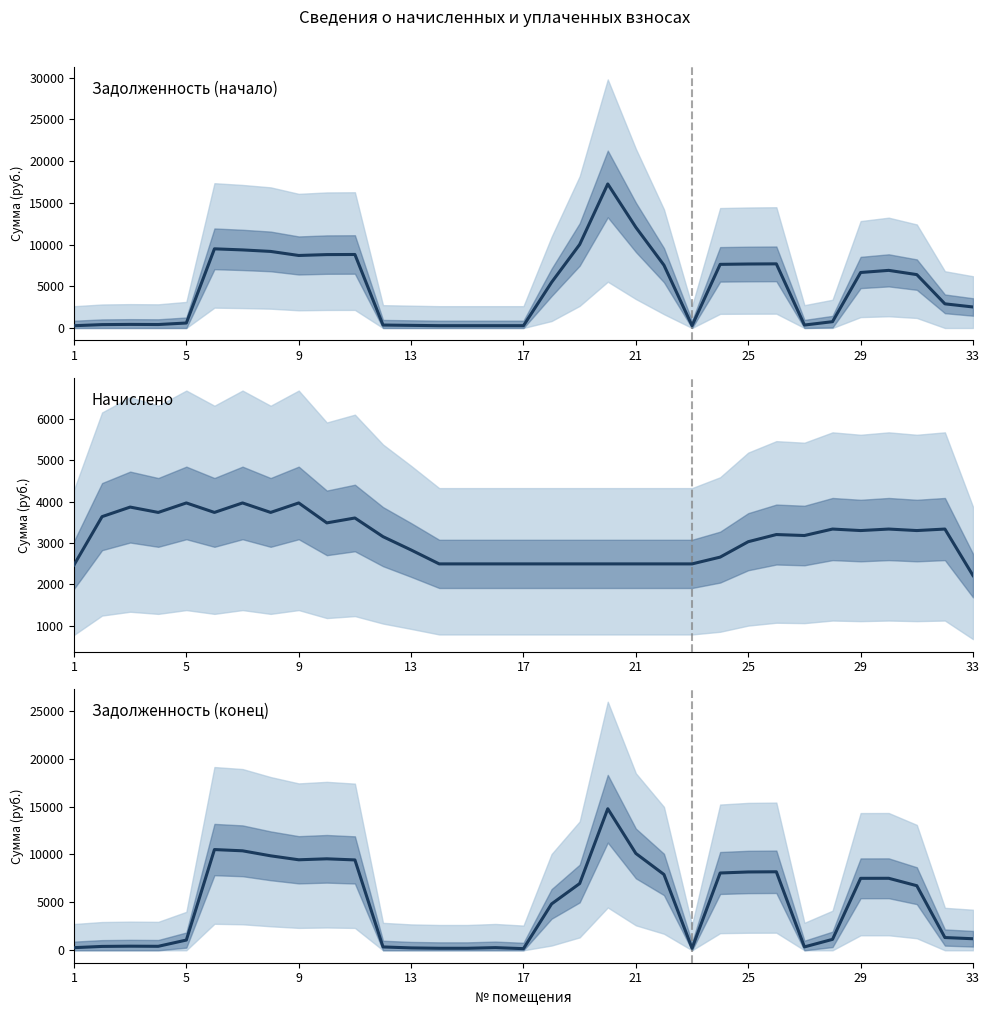

Which series has the largest range (max minus min)?

Задолженность (начало)